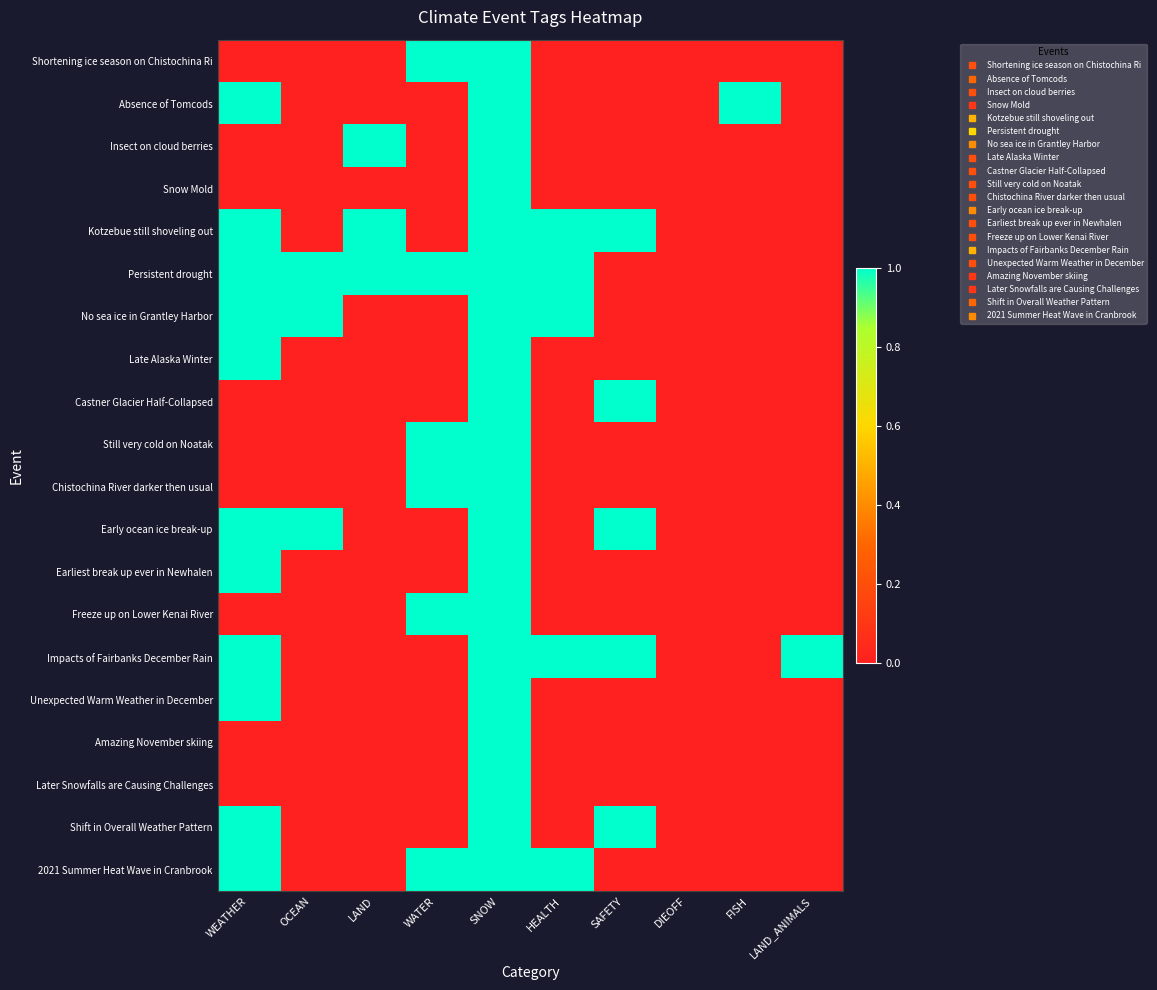

What is the spread (max minus min) of values at LAND_ANIMALS?

1